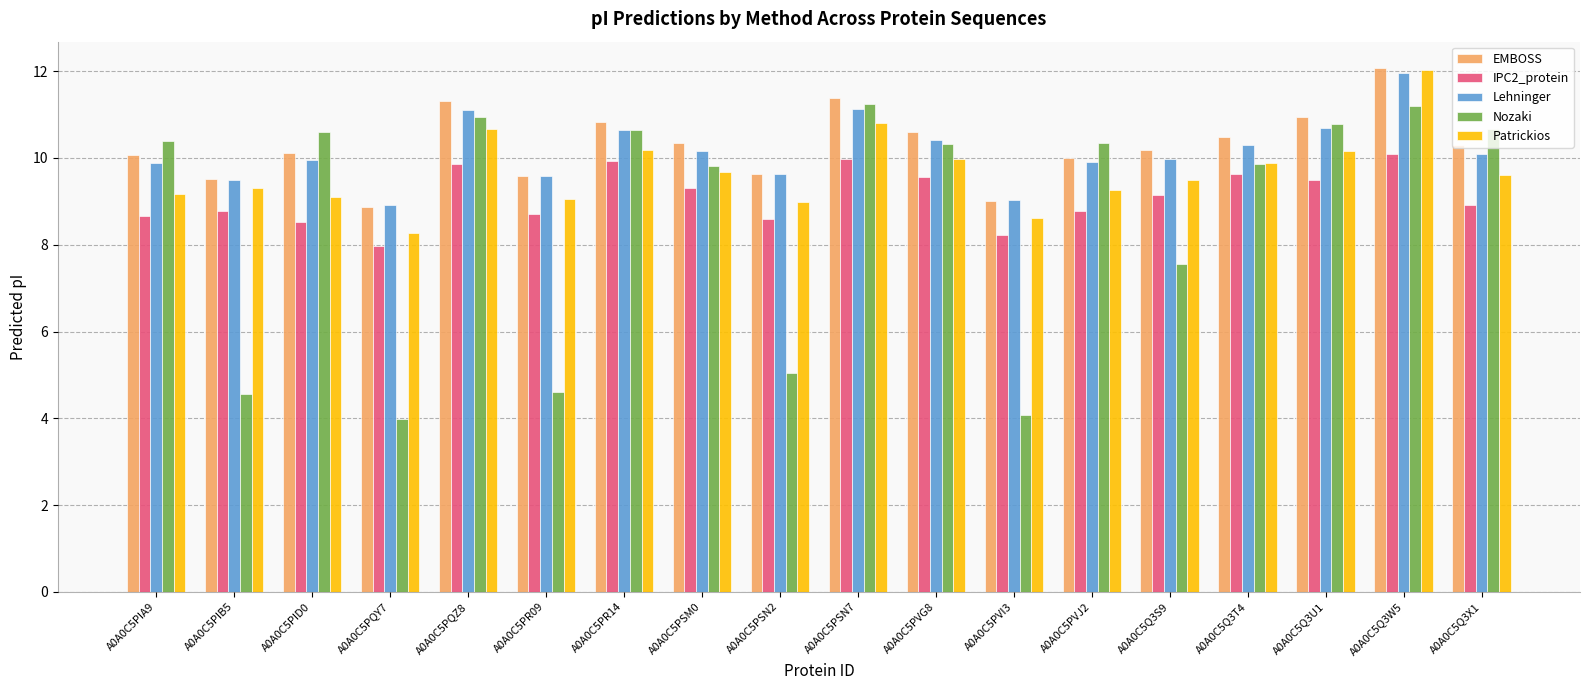

How many groups of bars are there?

18